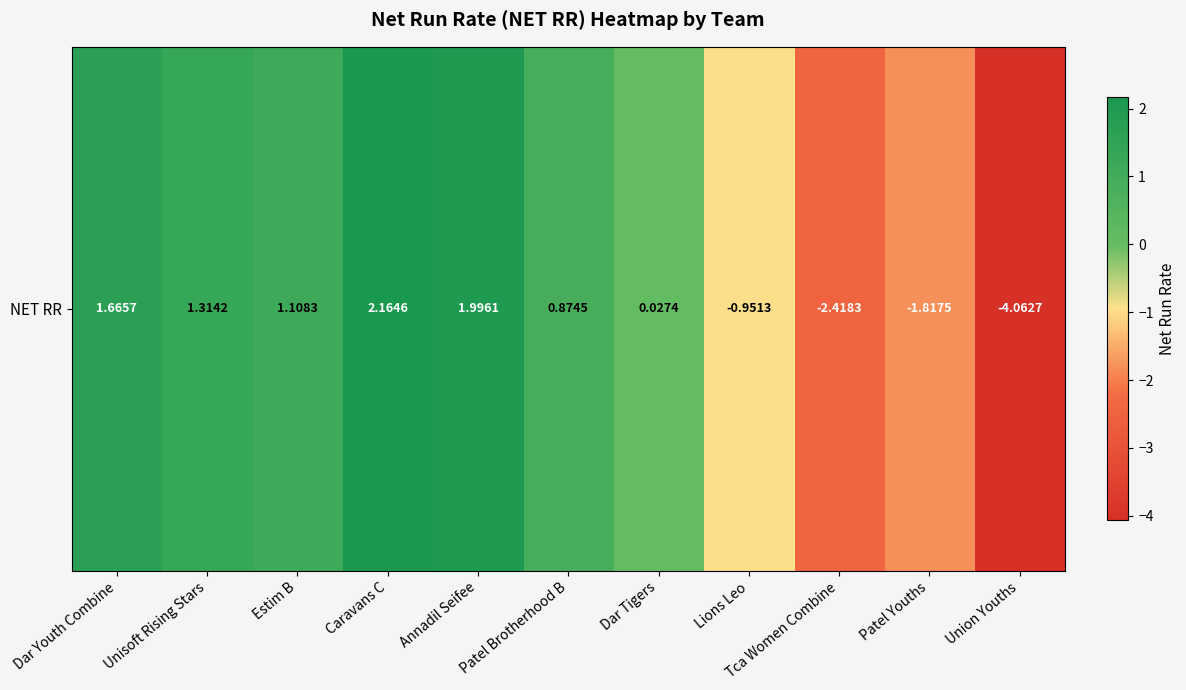

Reading left to right, transcribe all the data shown in this chart.

1.7	1.3	1.1	2.2	2.0	0.9	0.0	-1.0	-2.4	-1.8	-4.1